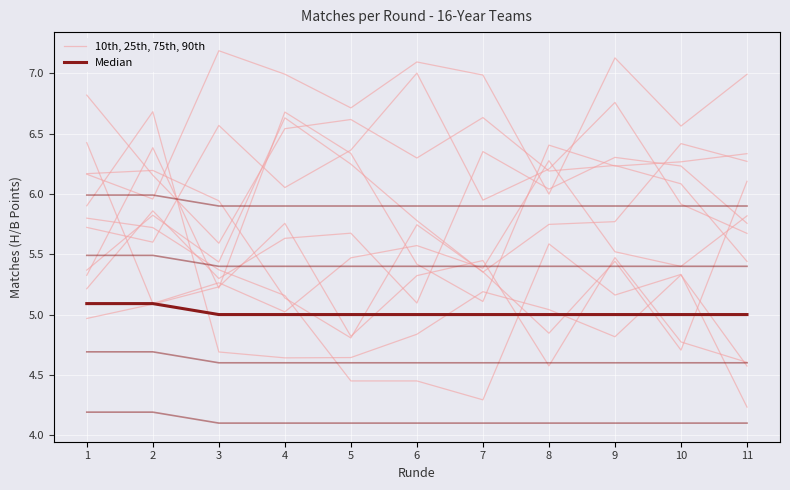

Where is 10th, 25th, 75th, 90th nearest to the value 5?

4